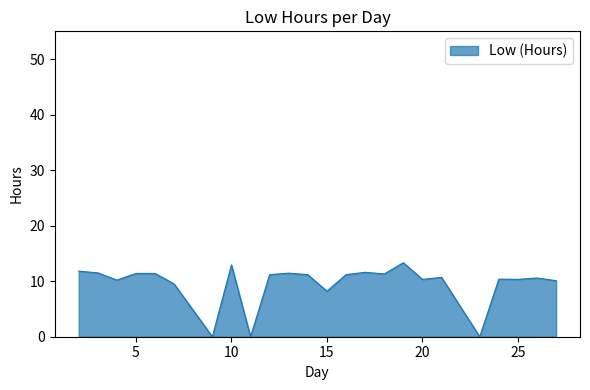

What is the difference between the maximum and minimum values?

13.3